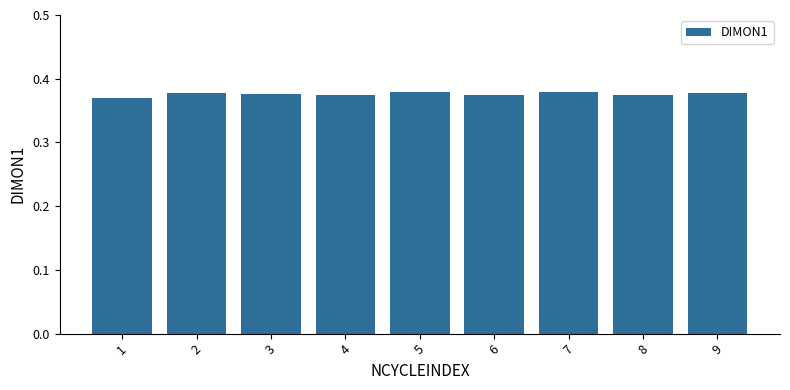

Count the values in the range 0 to 1.

9